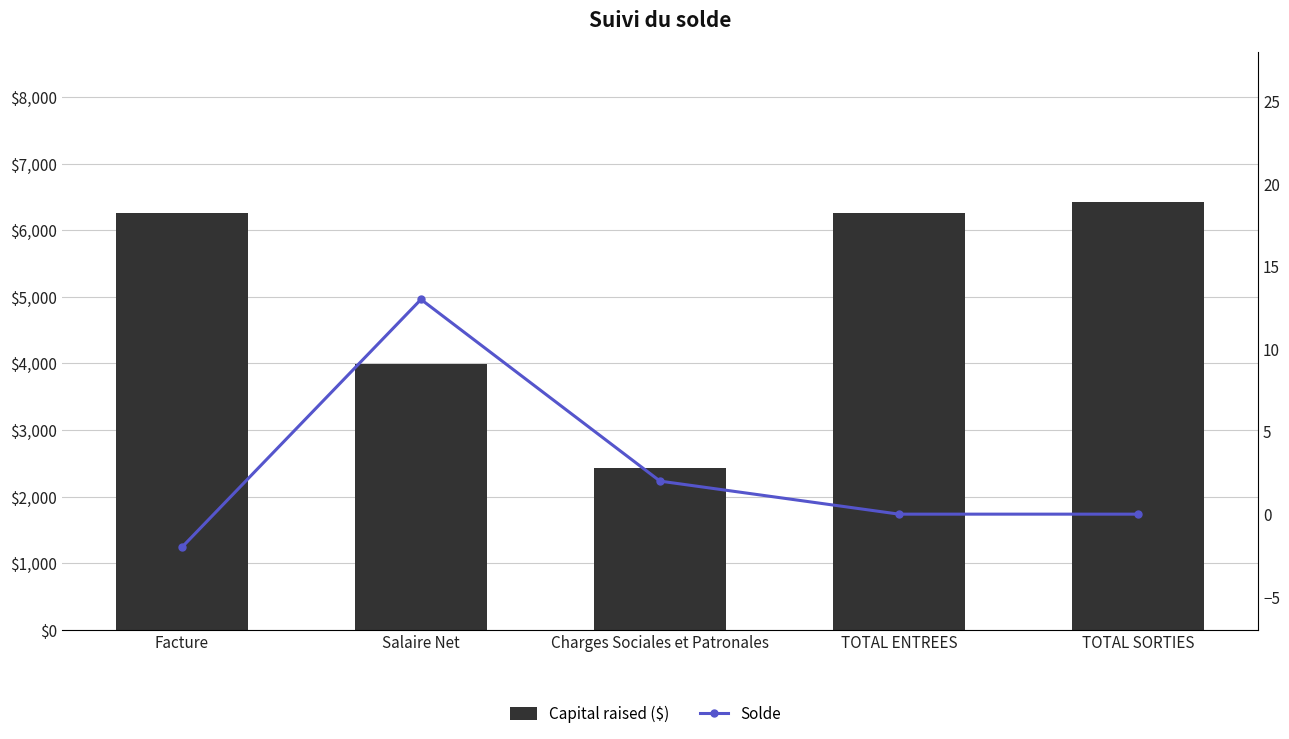

What is the label of the 5th bar from the left?

TOTAL SORTIES